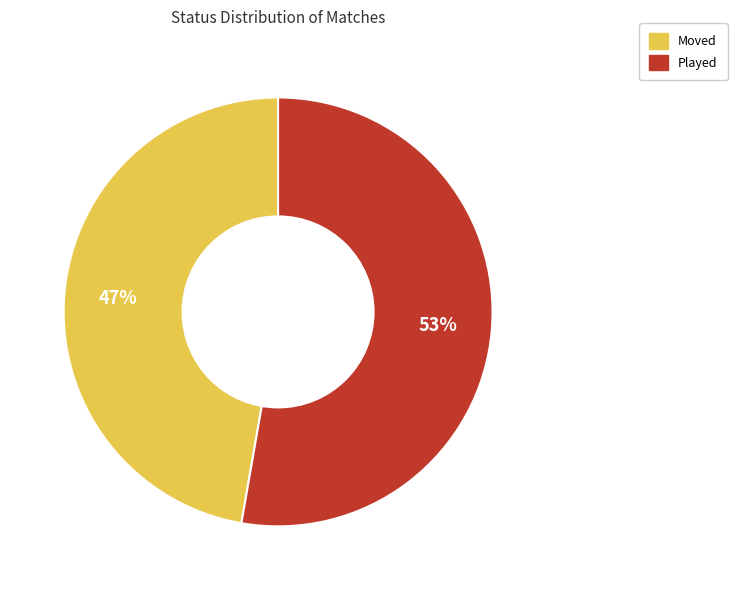

The Played slice represents 58% of the pie. True or false?

False